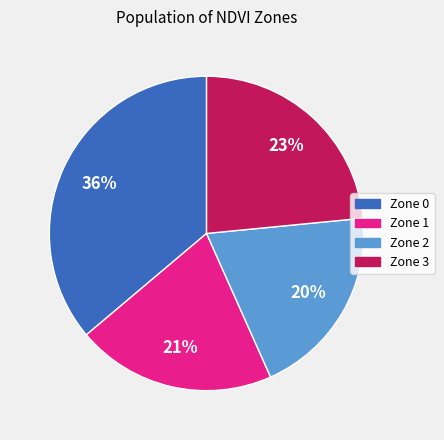

Between Zone 0 and Zone 3, which is larger?

Zone 0